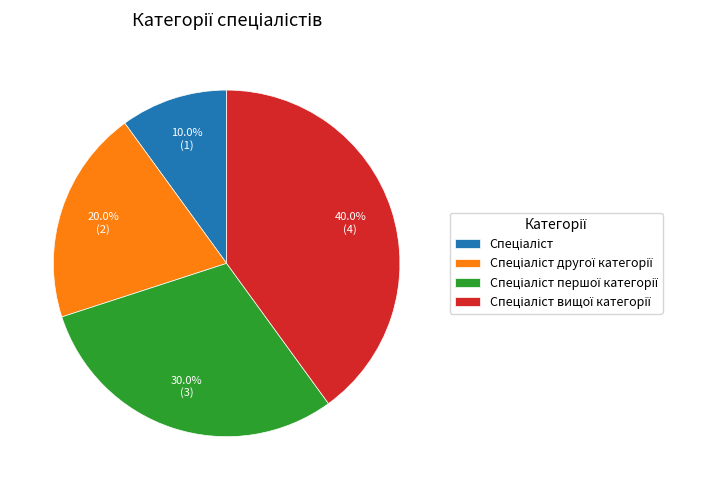

Approximately how many times larger is the value at Спеціаліст вищої категорії compared to Спеціаліст другої категорії?

2.0